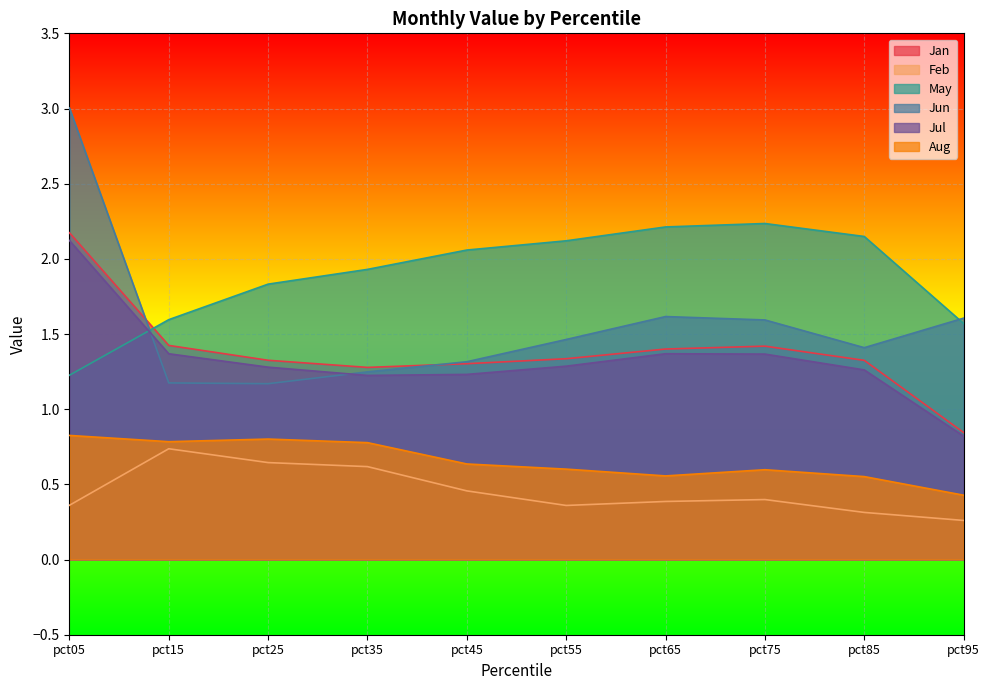

At which category does the chart reach its peak across all series?

pct05